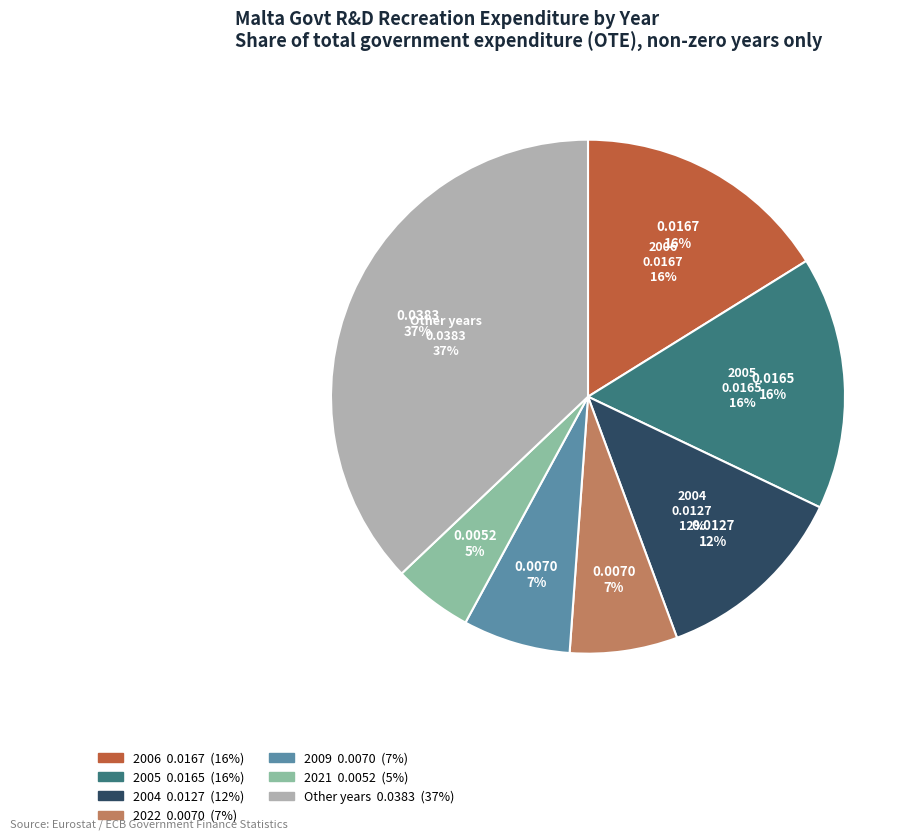

Does 2010 represent more than half of the total?

No